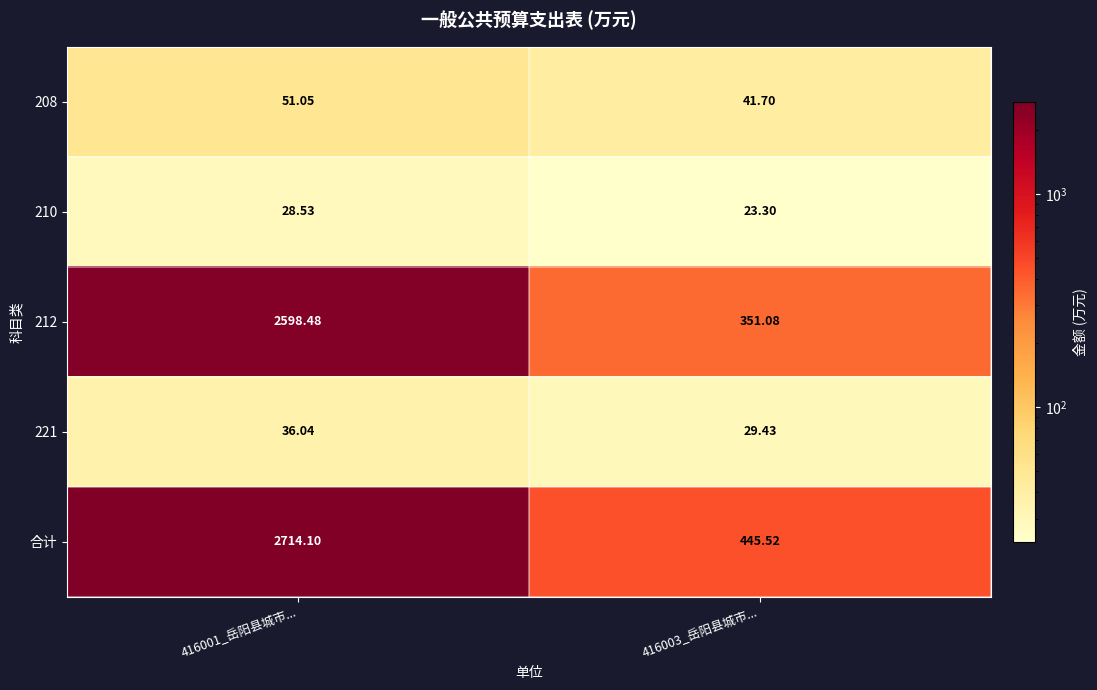

Between 416001_岳阳县城市... and 416003_岳阳县城市..., which series saw the biggest shift?

合计